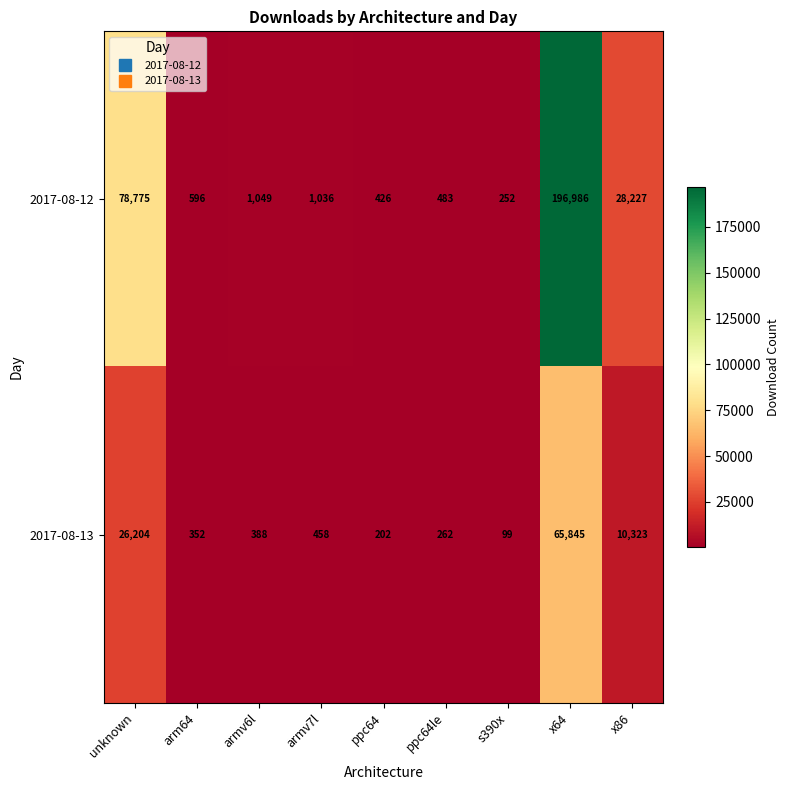

What is the approximate value of 2017-08-13 at arm64, to the nearest 10?

350